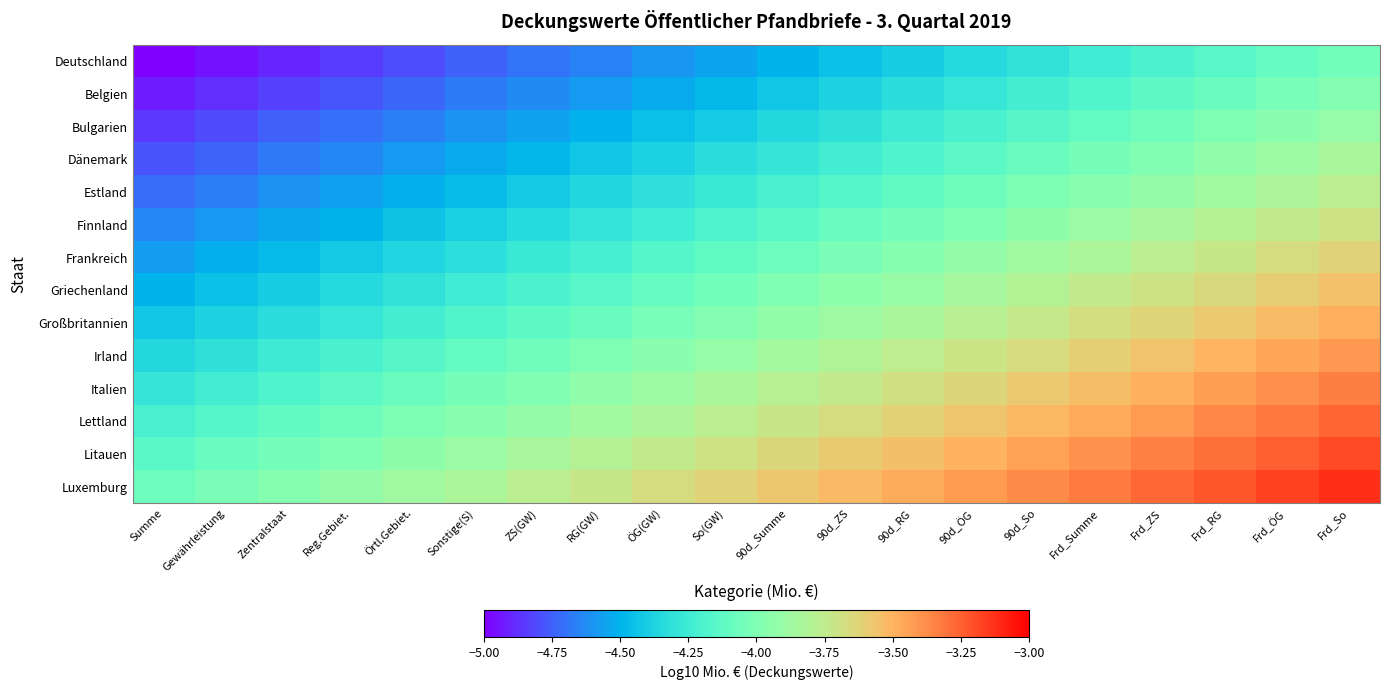

What is the difference between the highest and lowest values at Frd_ÖG?

0.9